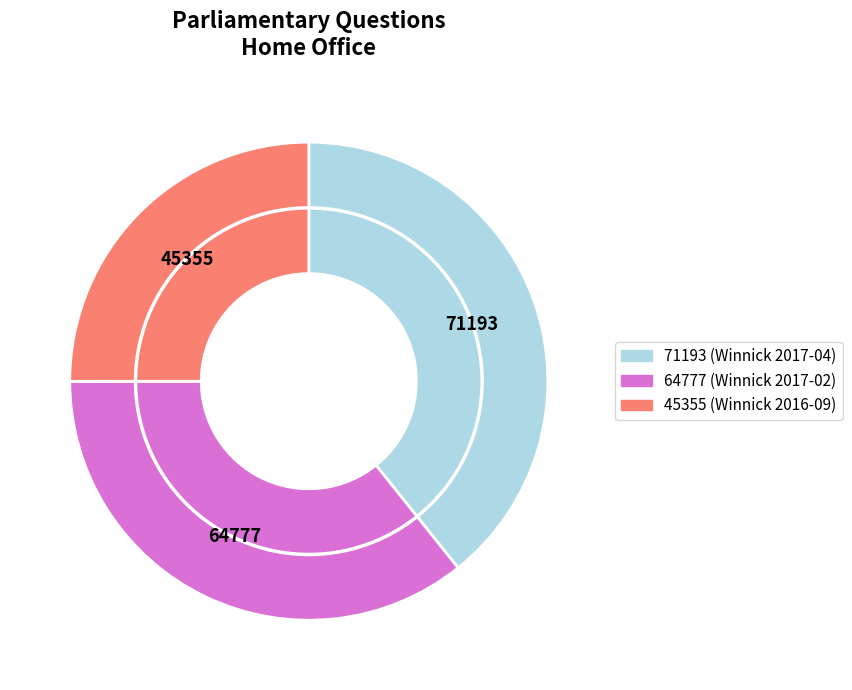

The 71193 slice represents 26% of the pie. True or false?

False